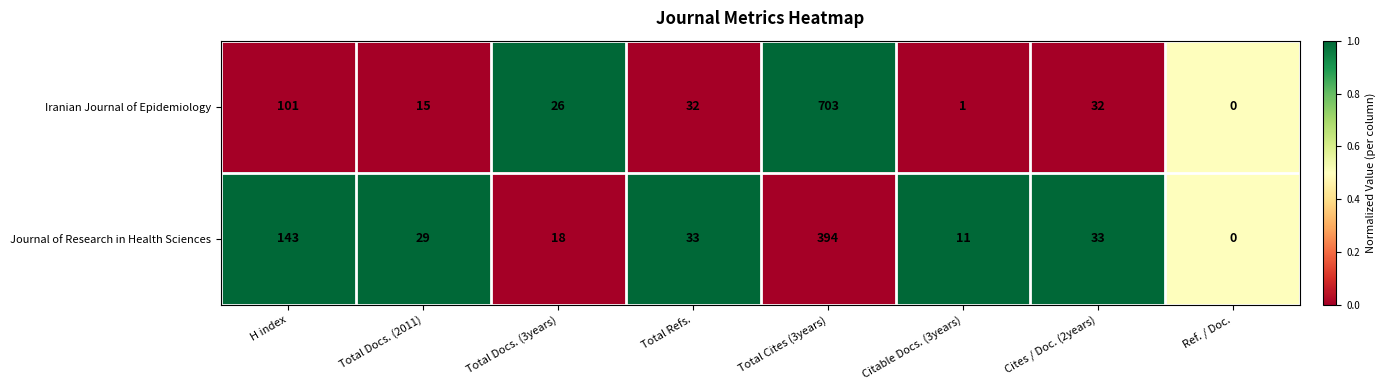

The value of Iranian Journal of Epidemiology at Total Docs. (2011) is 22. True or false?

False